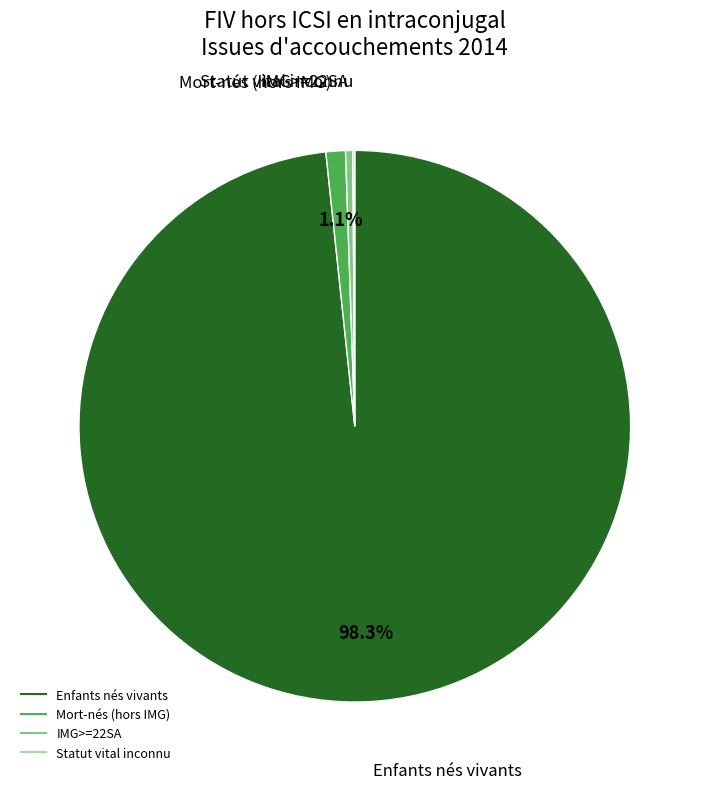

Is there any slice that represents more than half of the pie?

Yes